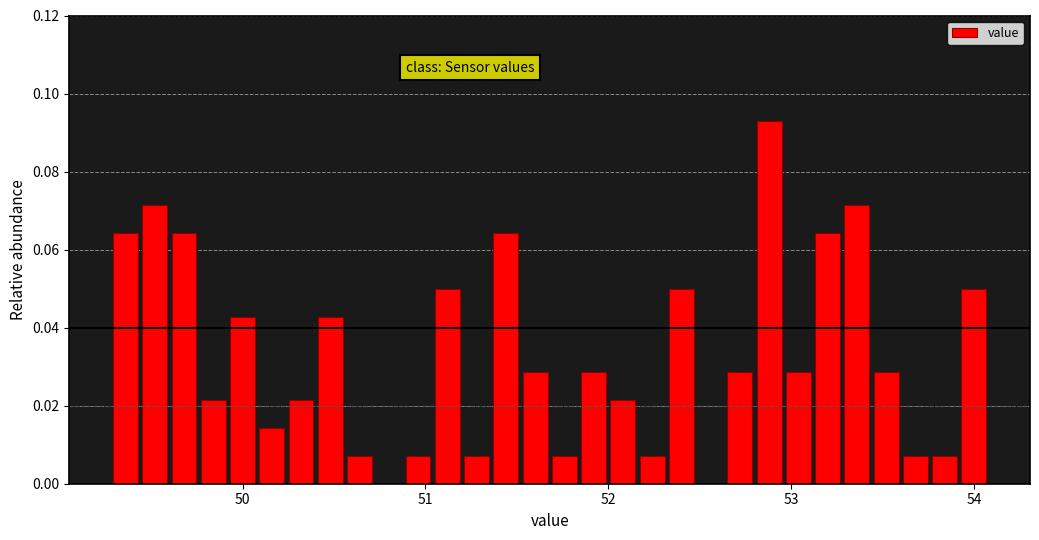

Around what value on the x-axis is the tallest bar? Give the approximate position of its centre, as read against the axis.

52.9